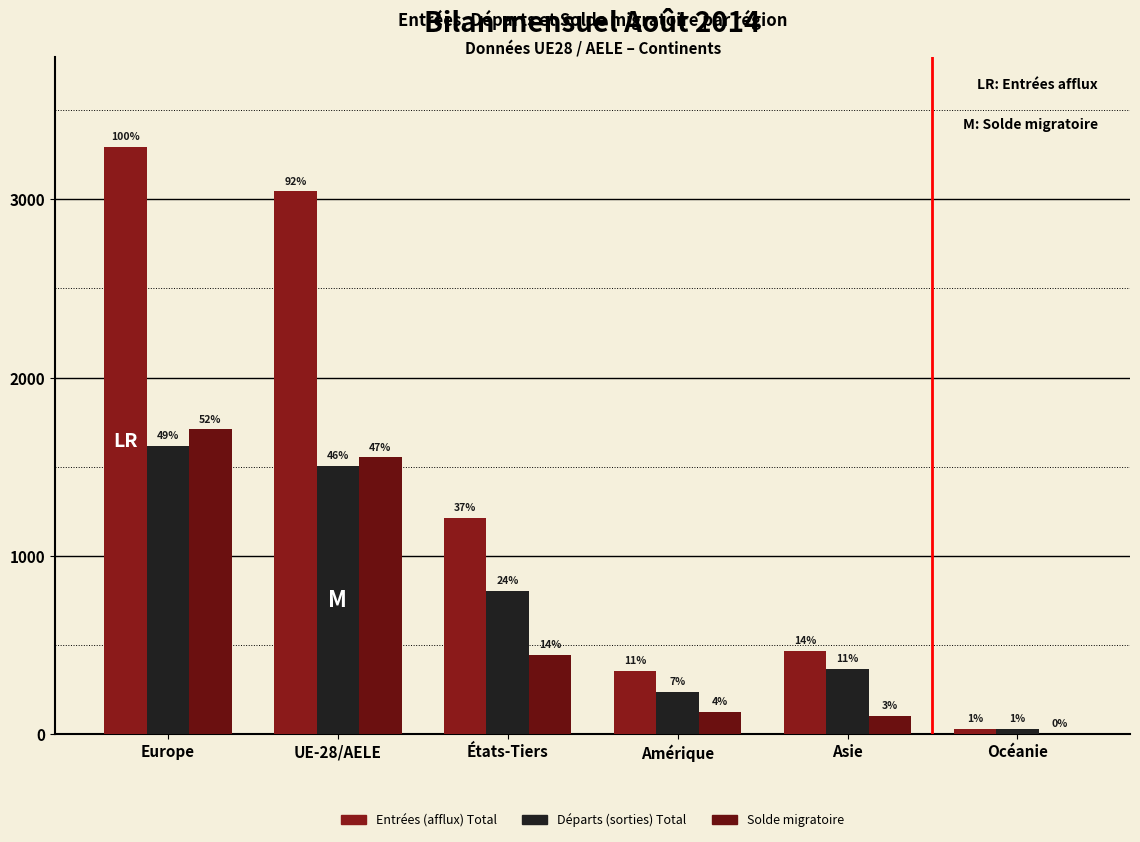

Are the bars grouped side by side (vs. stacked)?

Yes